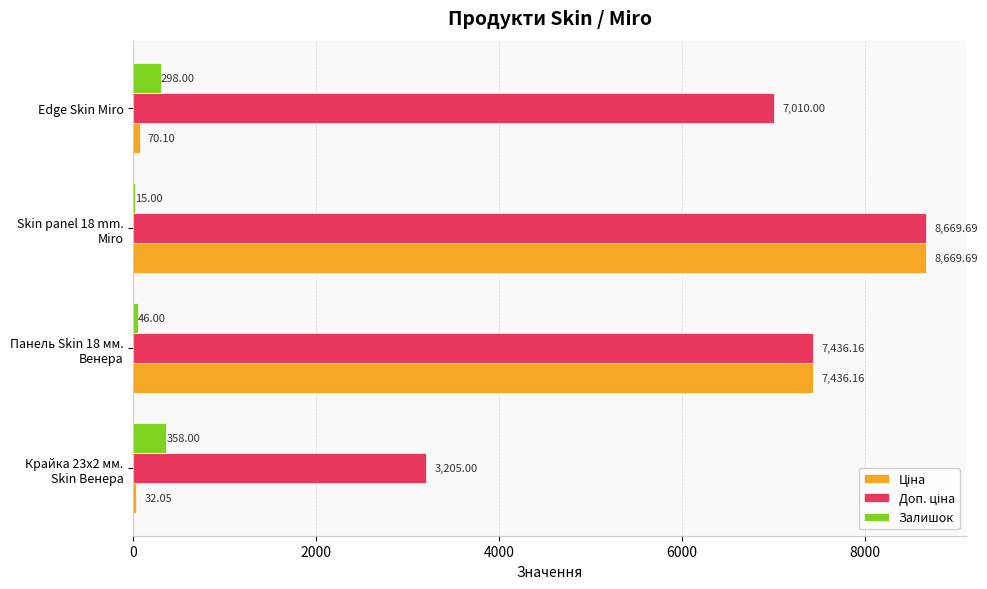

Count the number of categories in the chart.

4